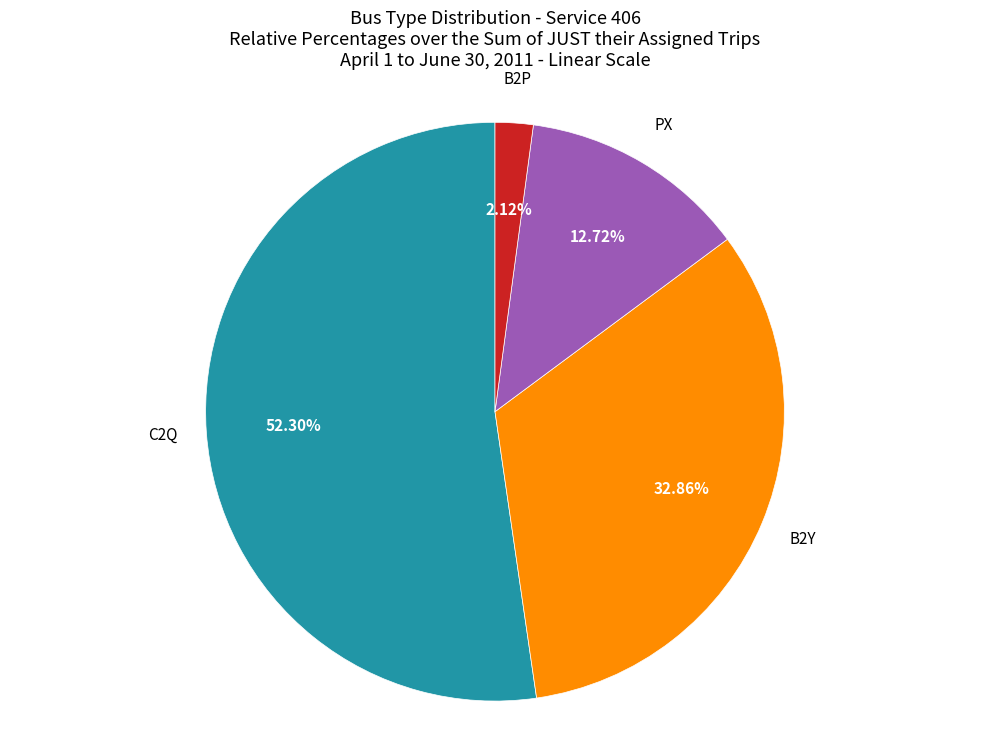

How many segments does this pie chart have?

4